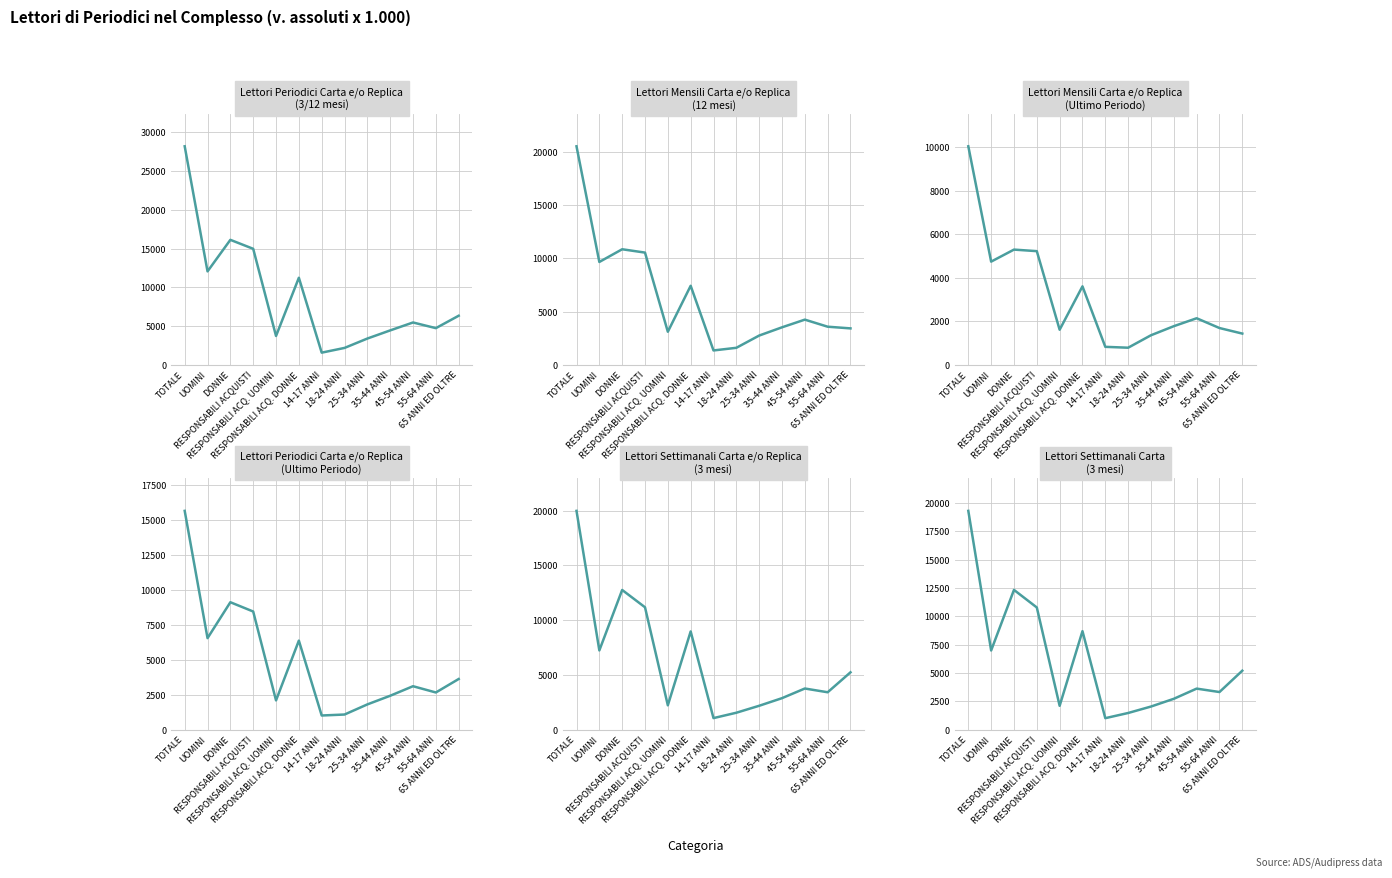

Where is the first local minimum for Lettori Mensili Carta e/o Replica (Ultimo Periodo)?

UOMINI